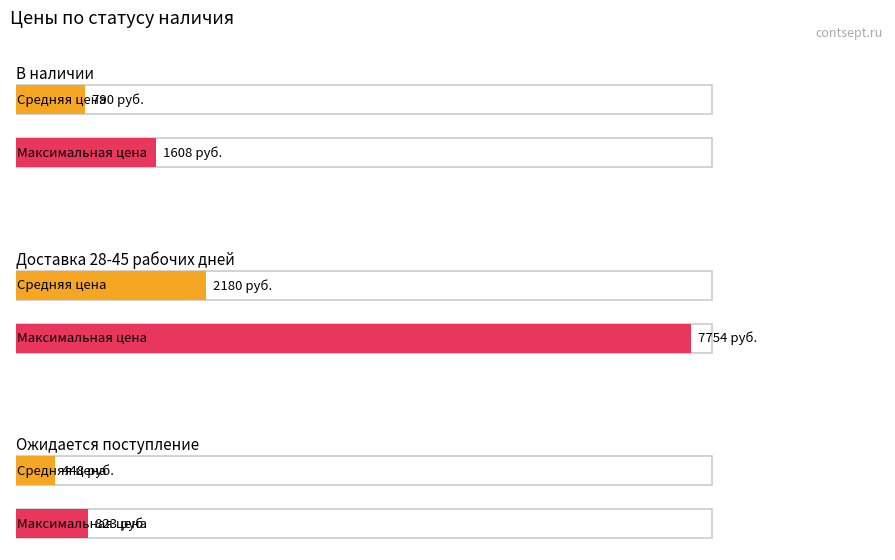

Is the value of Максимальная цена at 6 greater than the value of Средняя цена at 5?

Yes